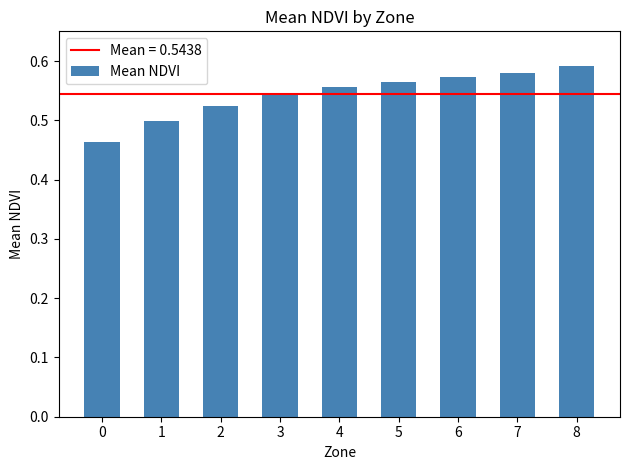

Rank the categories by value from highest to lowest.

8, 7, 6, 5, 4, 3, 2, 1, 0